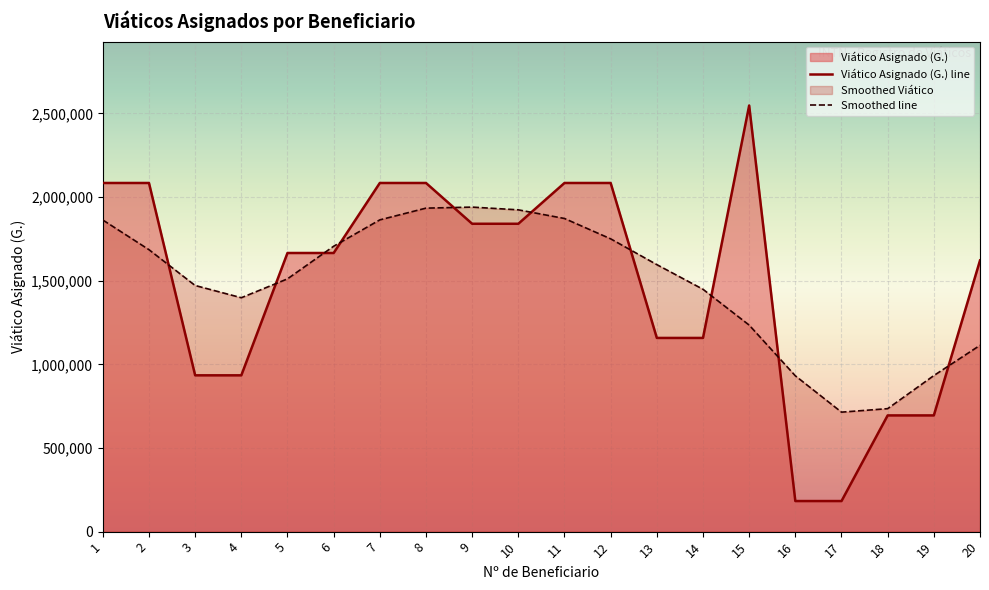

The Smoothed line series shows 1321459 at 16. True or false?

False